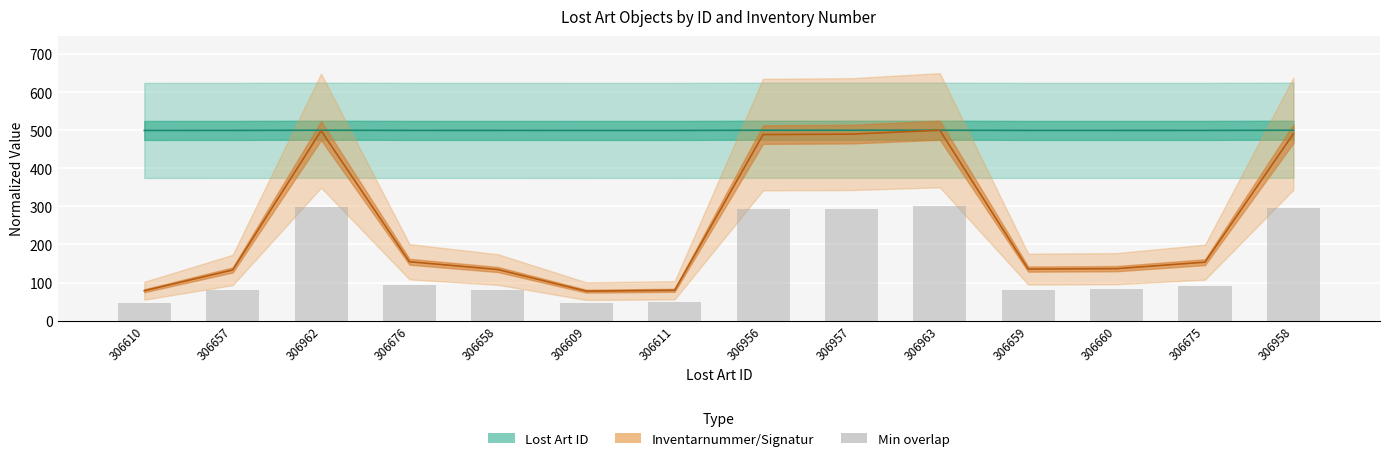

Are the bars horizontal?

No